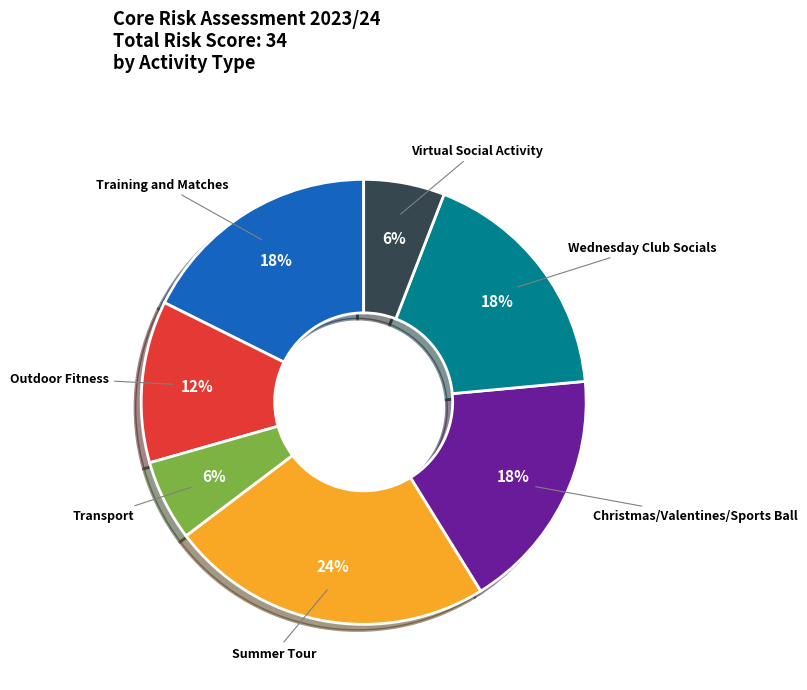

Is it true that Training and Matches is 8% of the pie?

False